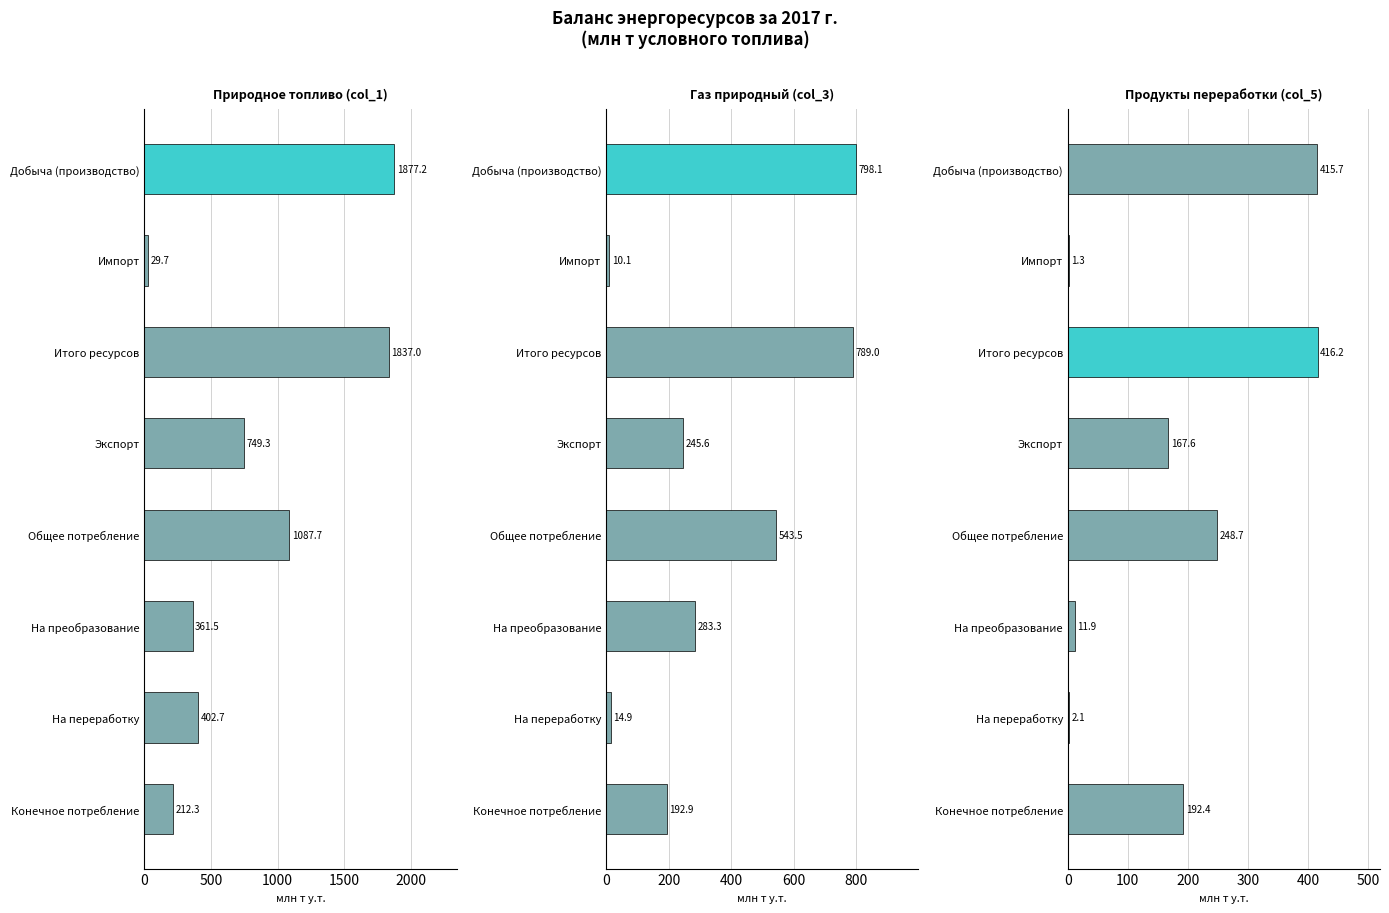

How many series are shown in this chart?

3